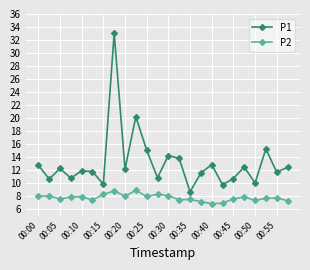

How many series are shown in this chart?

2